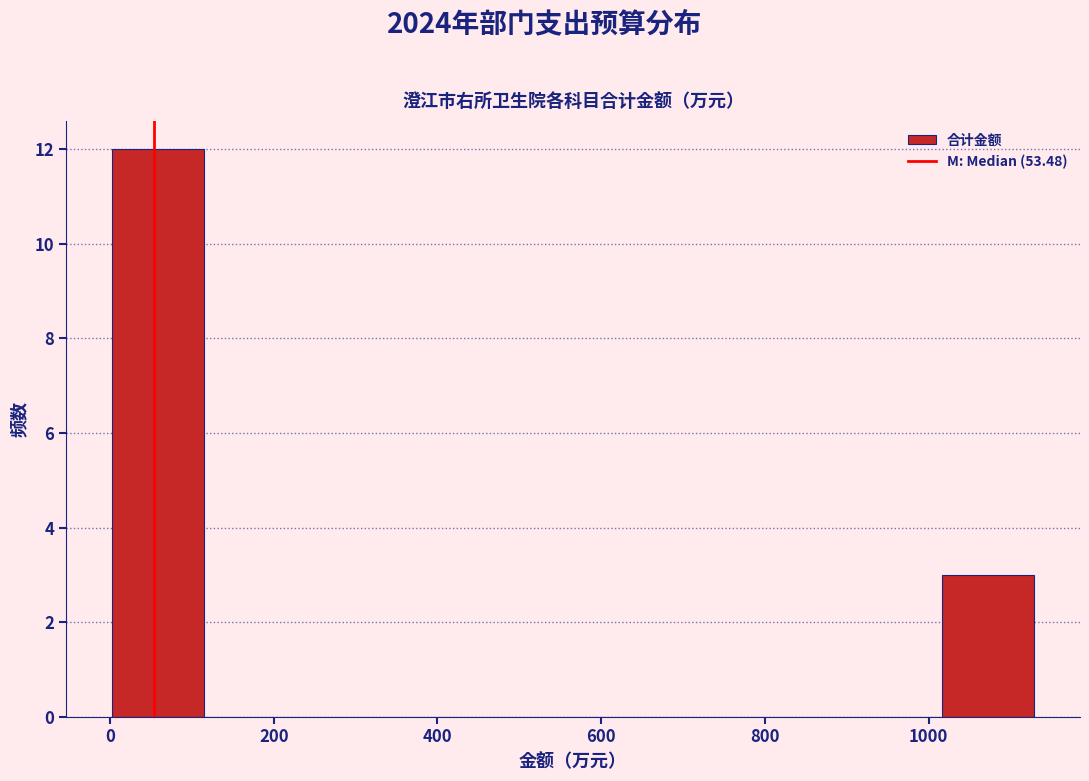

What is the height of the bar covering 1020 to 1120 on the x-axis? Neither the bar edges nor the heights are printed on the chart, so give them approximately, as read against the axes.

3